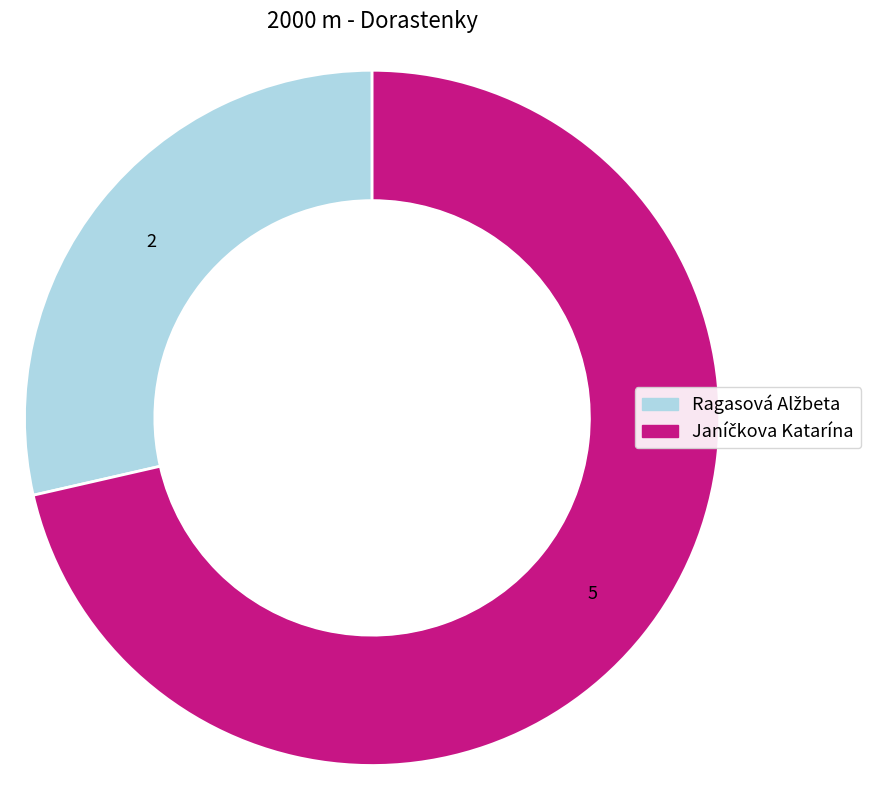

Does any single category account for the majority?

Yes